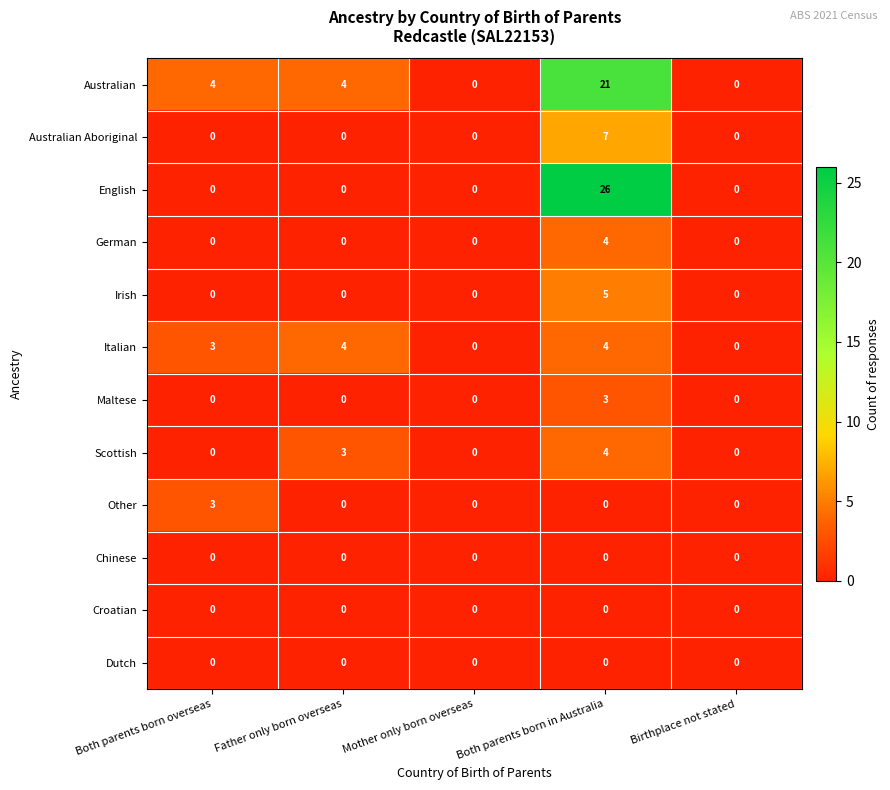

Count the Irish values in the range 0 to 1.

4